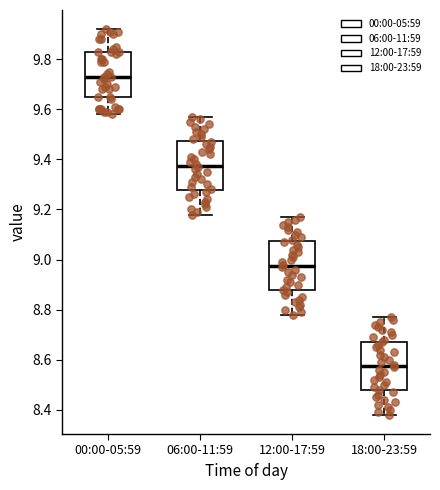

Which box has the lowest median line?

18:00-23:59